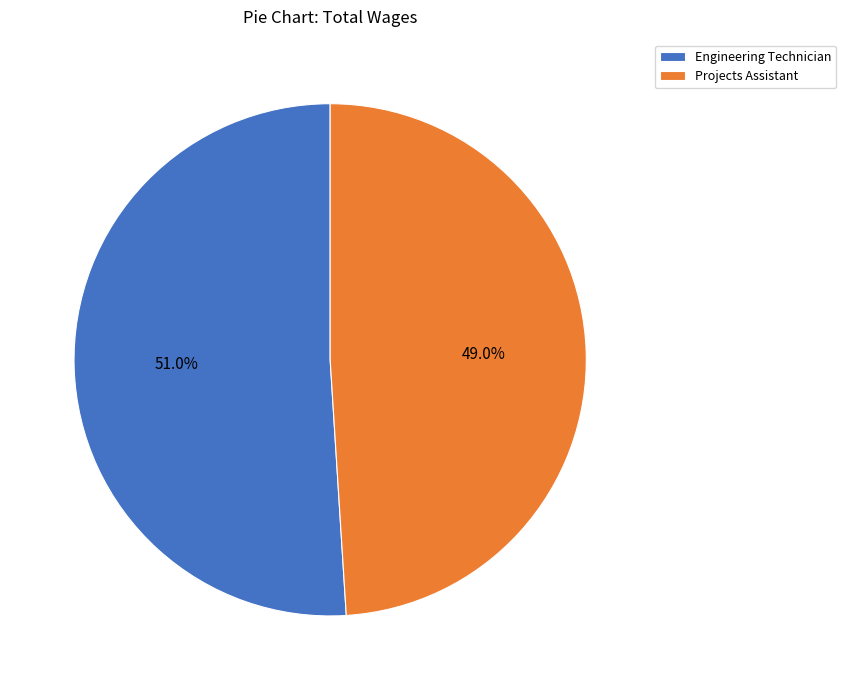

True or false: Engineering Technician accounts for 64% of the total.

False